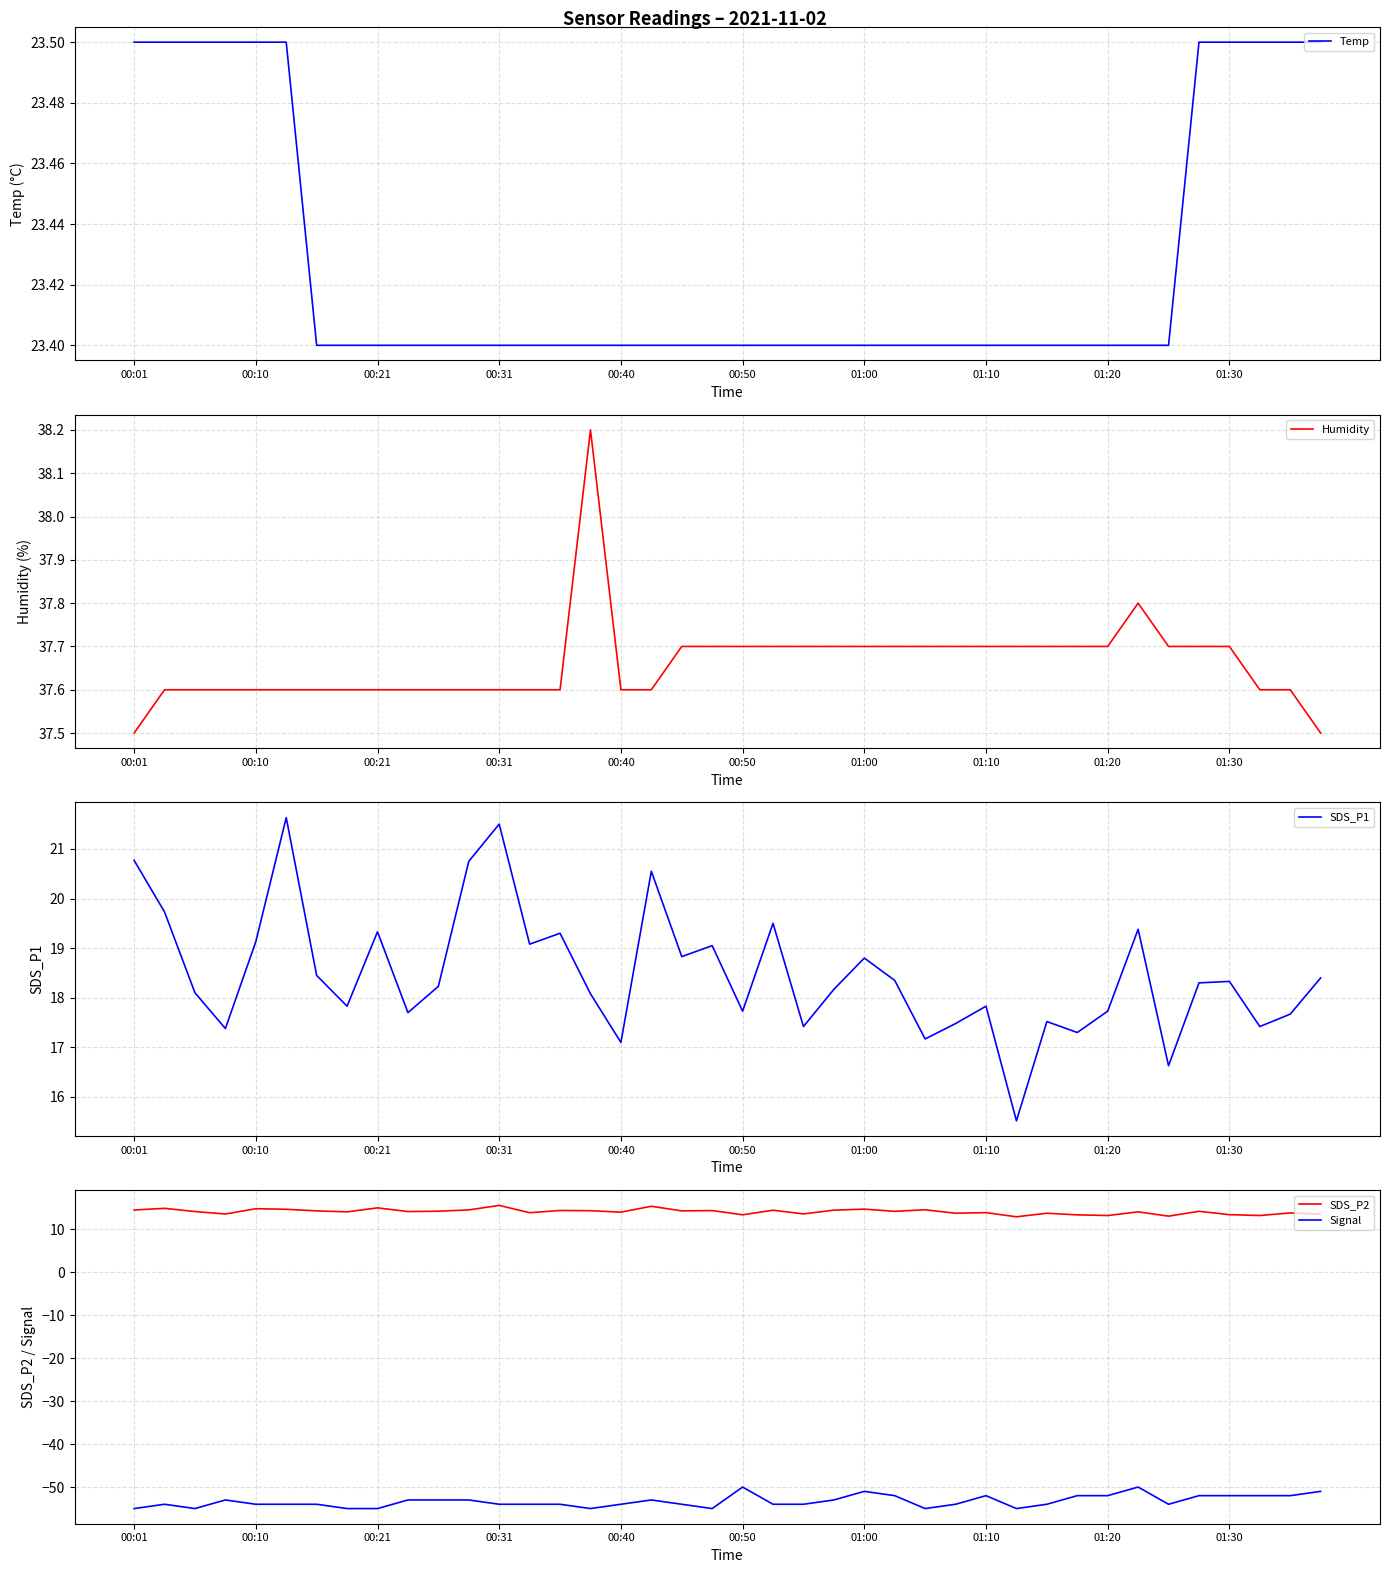

How many distinct data groups are displayed?

5